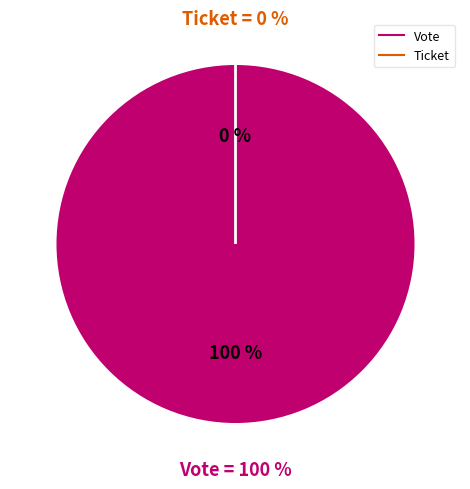

Between Ticket and Vote, which is larger?

Vote